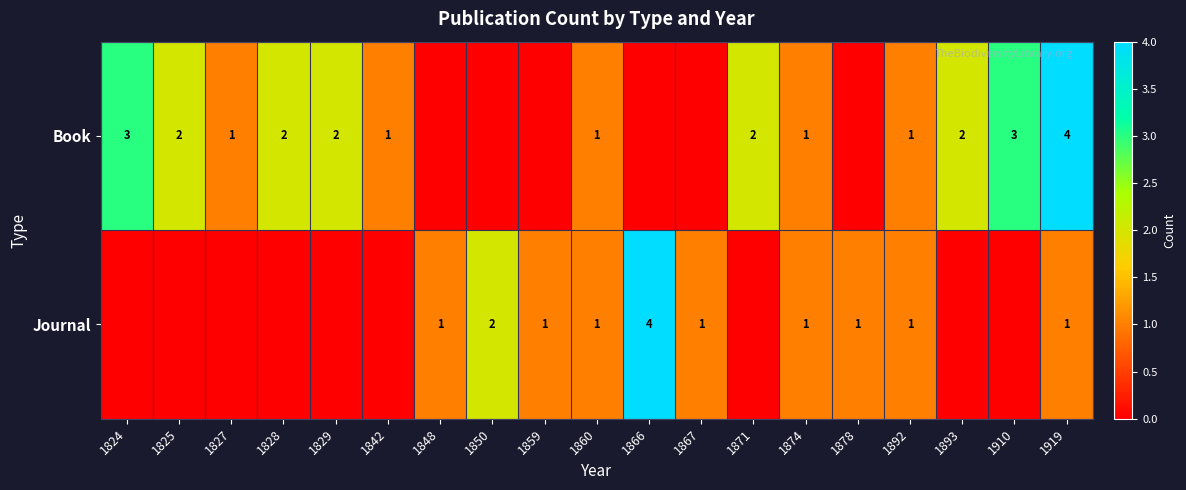

The Book series shows 2 at 1825. True or false?

True